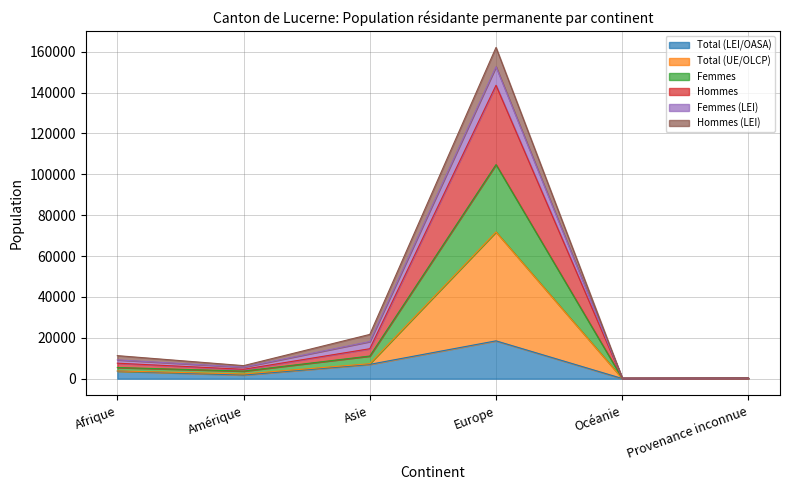

At which label does Total (LEI/OASA) reach its peak?

Europe